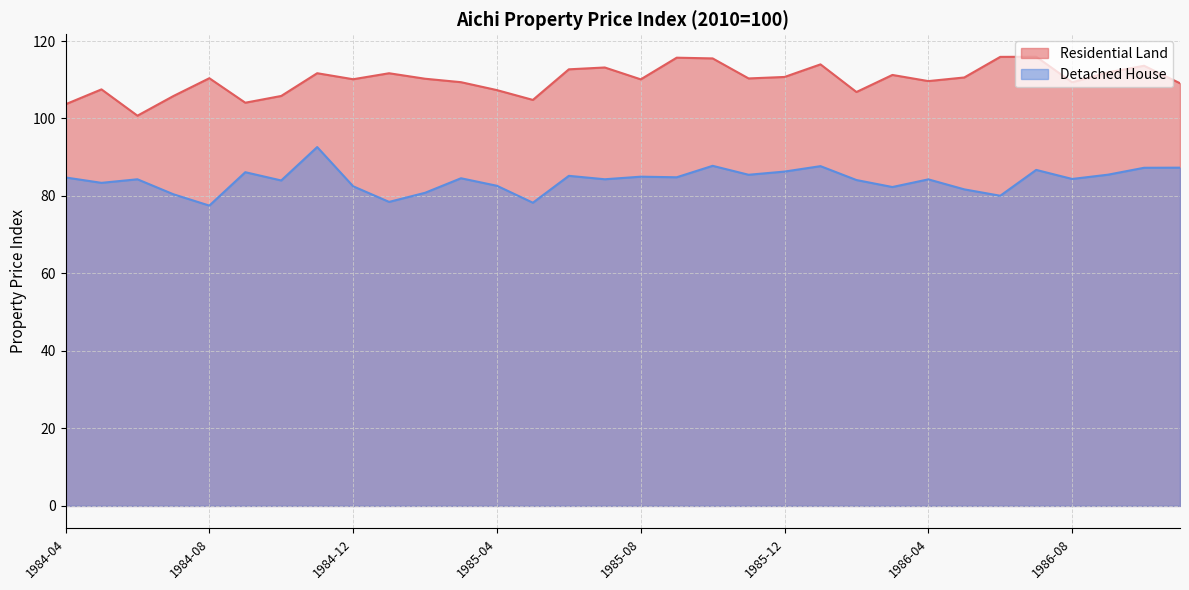

Where does the Residential Land series first go above 110?

1984-08